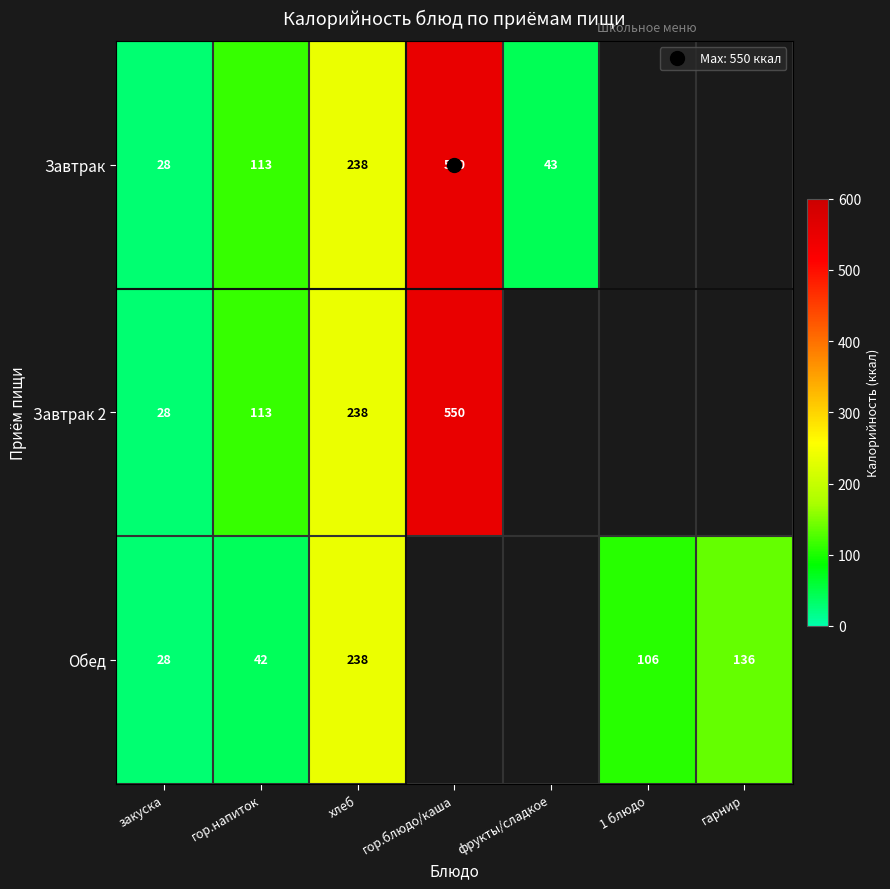

Where is Обед nearest to the value 133?

гарнир